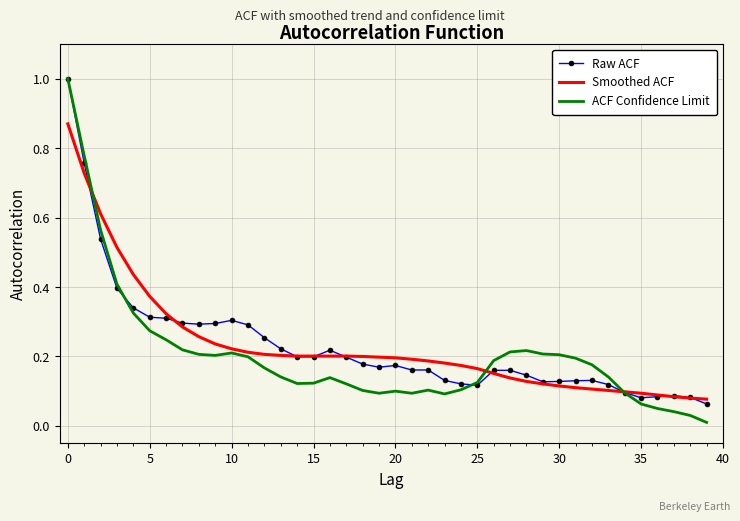

What is the greatest value displayed?

1.0